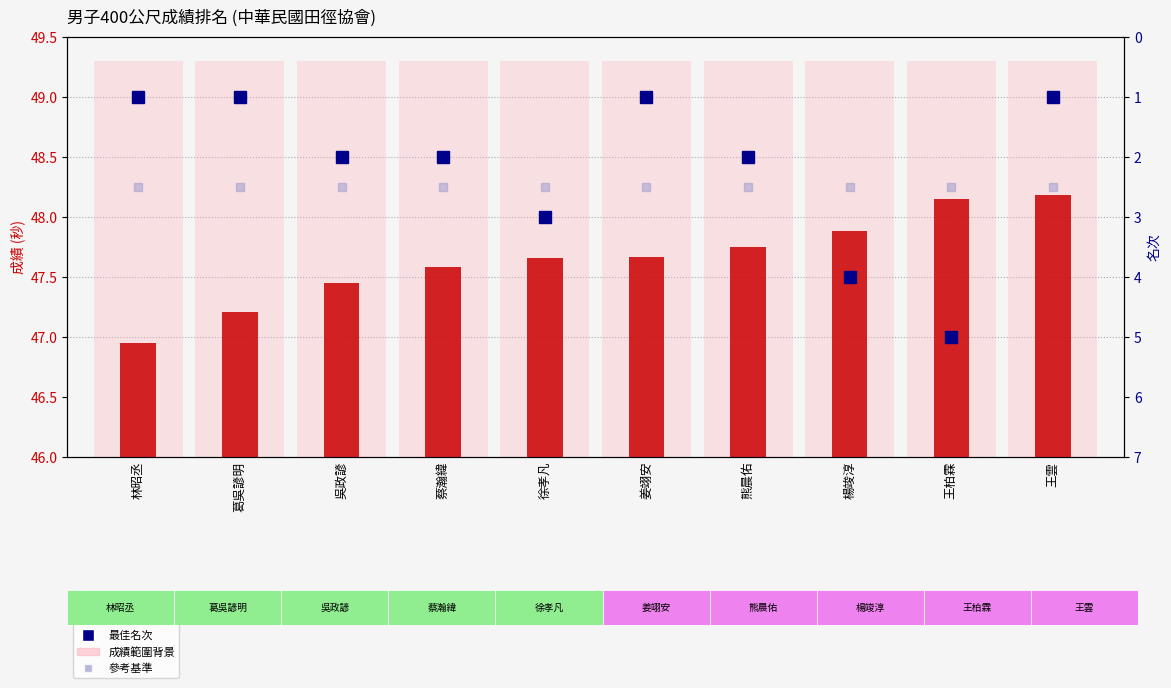

What is the maximum value shown in the chart?

49.3